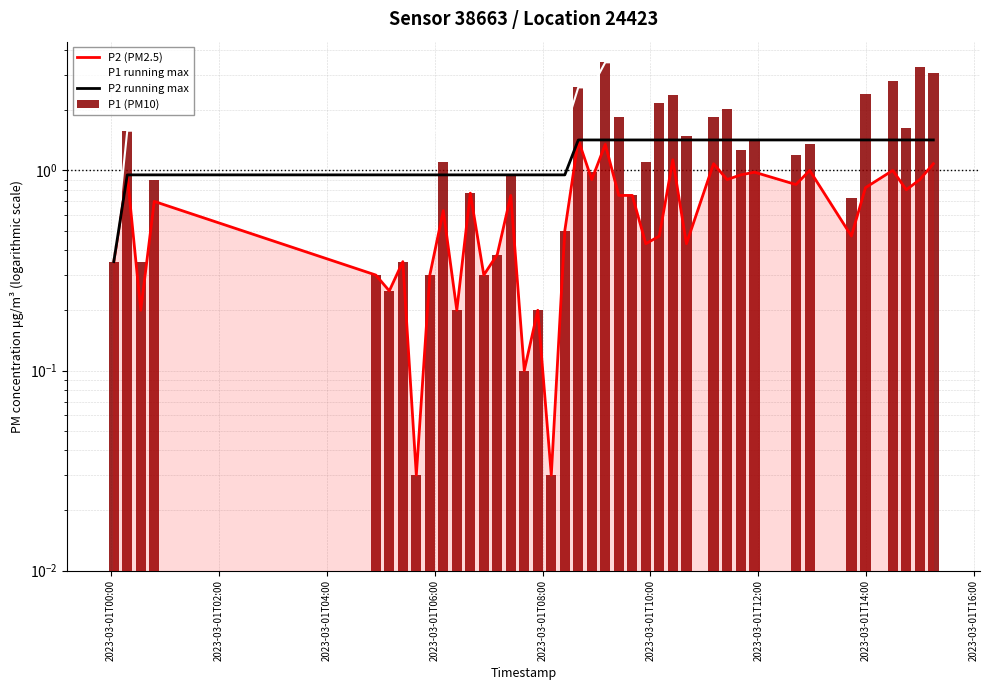

Is the value of P2 (PM2.5) at 29 greater than the value of P1 (PM10) at 19?

No